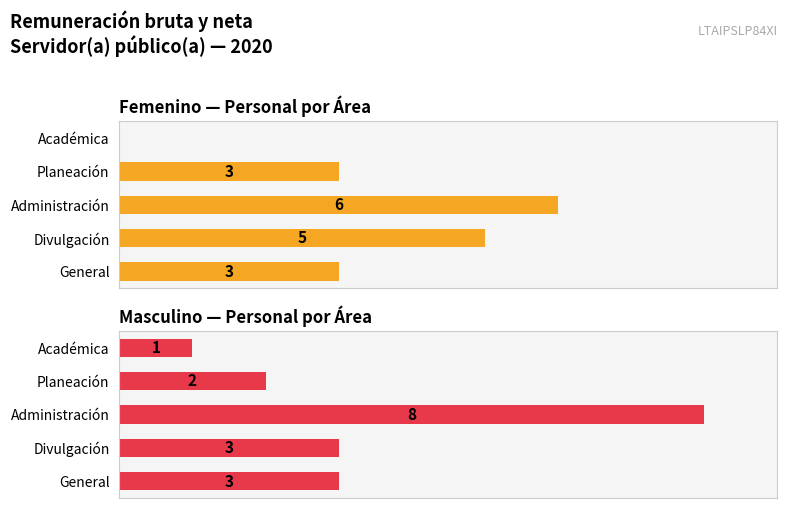

List the series in order of their peak value, lowest first.

Femenino, Masculino